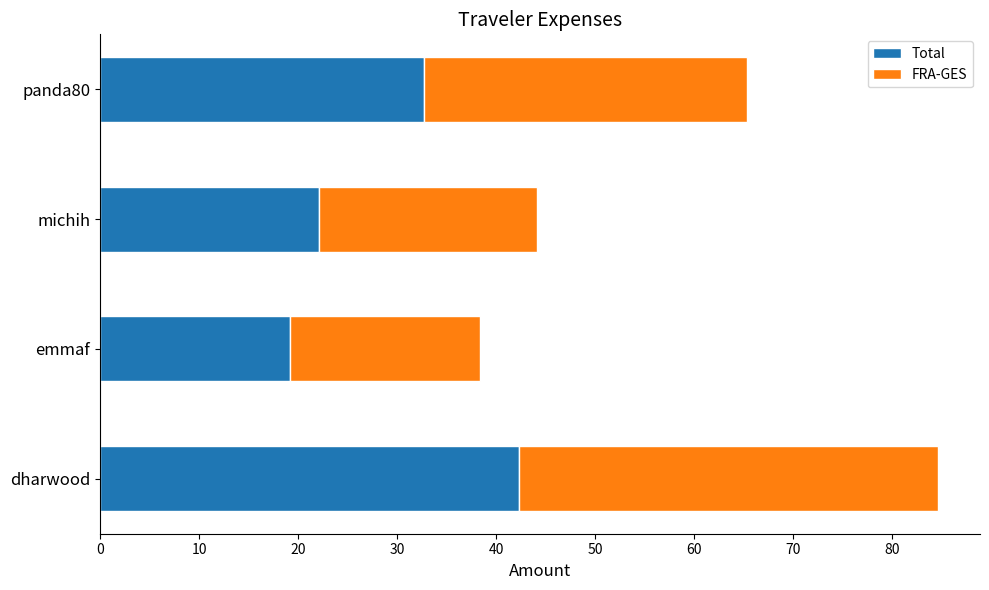

True or false: Total has a value of 19.2 at emmaf.

True